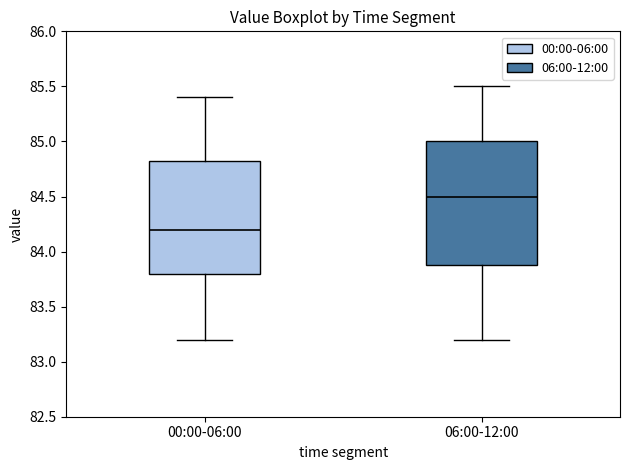

Reading left to right, transcribe this box plot: for each box, give where its median line is, the range the box spans, and where its two whiskers end, as read against the y-axis. The values are not printed on the chart, so give them approximately, as read against the axis.

00:00-06:00: median 84.20, box 83.80 to 84.85, whiskers 83.20 to 85.40
06:00-12:00: median 84.50, box 83.90 to 85.00, whiskers 83.20 to 85.50